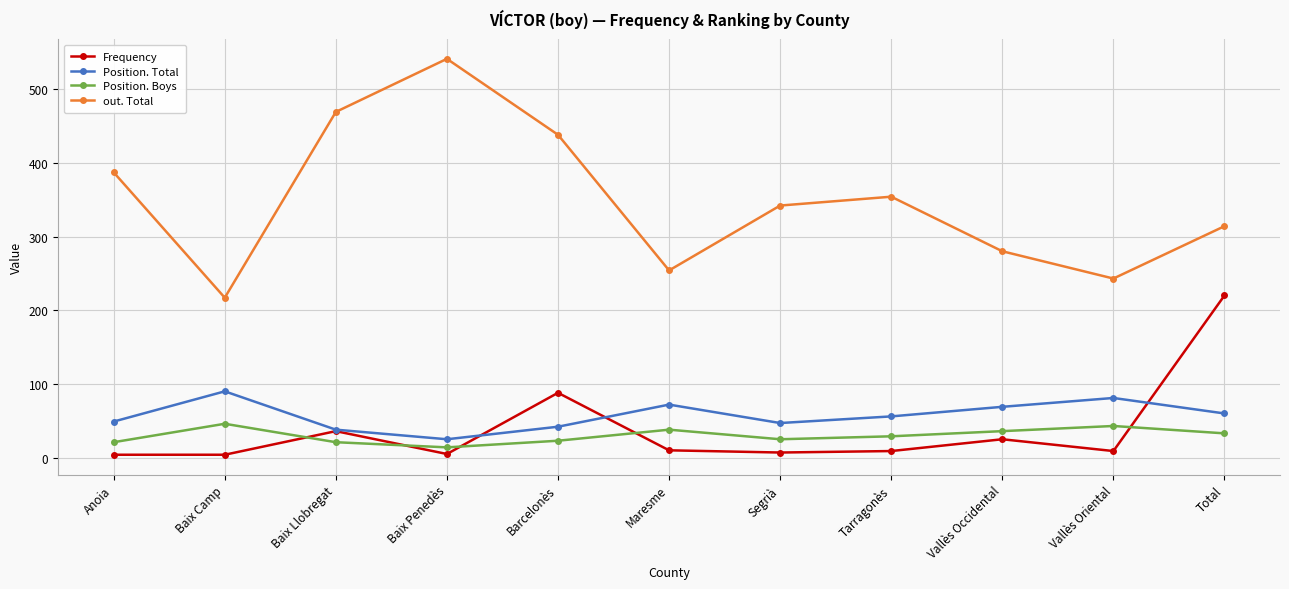

At which label does Frequency reach its peak?

Total